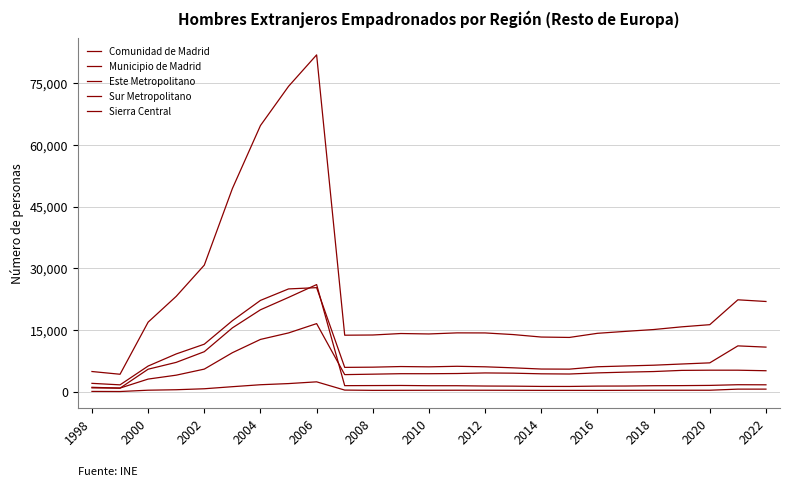

What is the smallest value displayed?

93